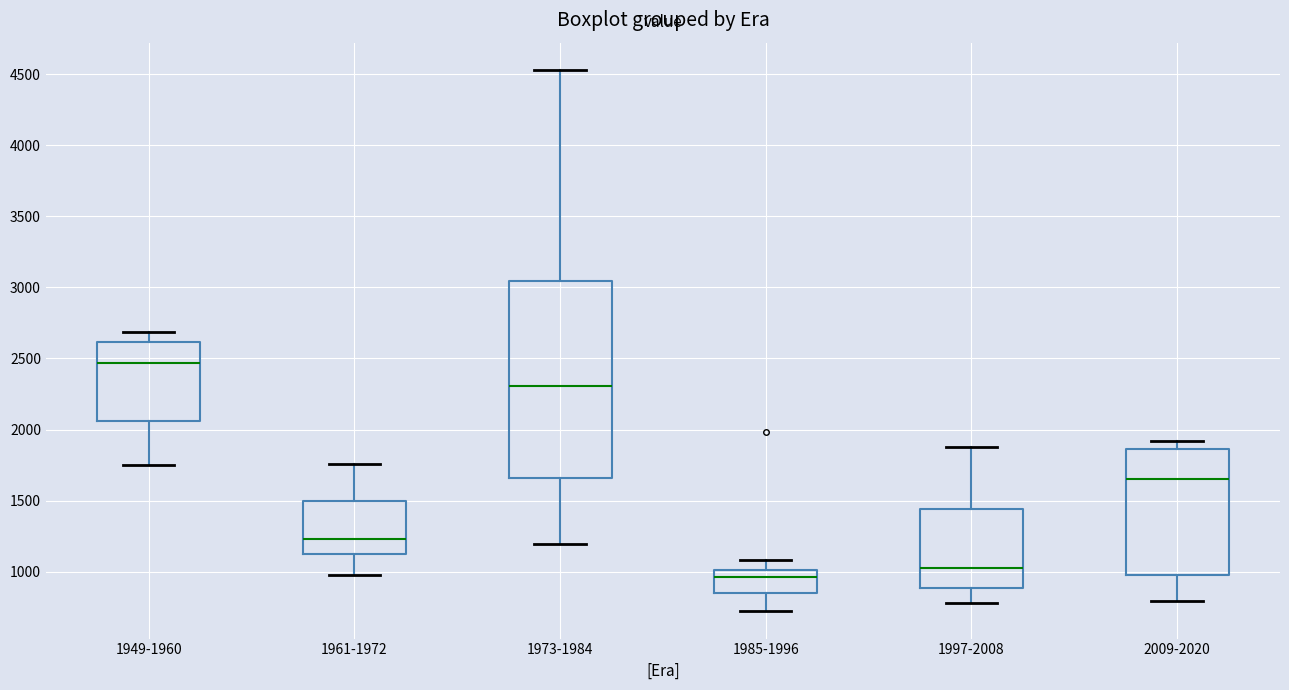

Which box is the tallest, from its lower edge to its upper edge?

1973-1984